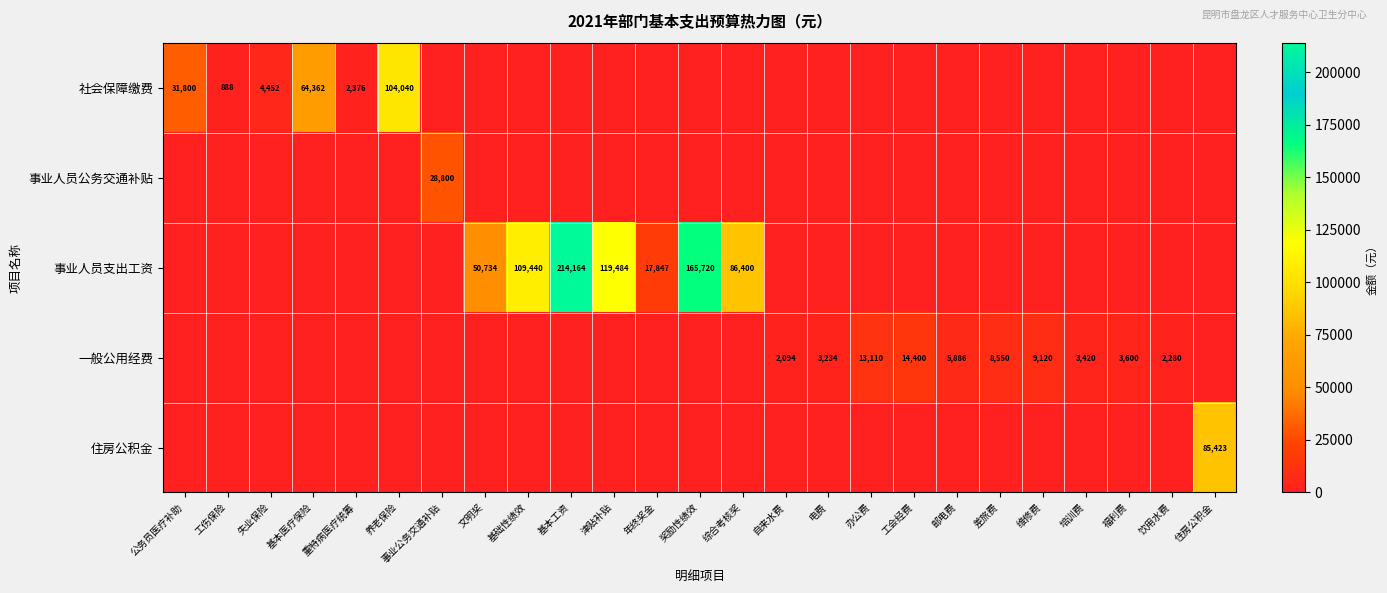

The 事业人员支出工资 series shows 86400 at 综合考核奖. True or false?

True